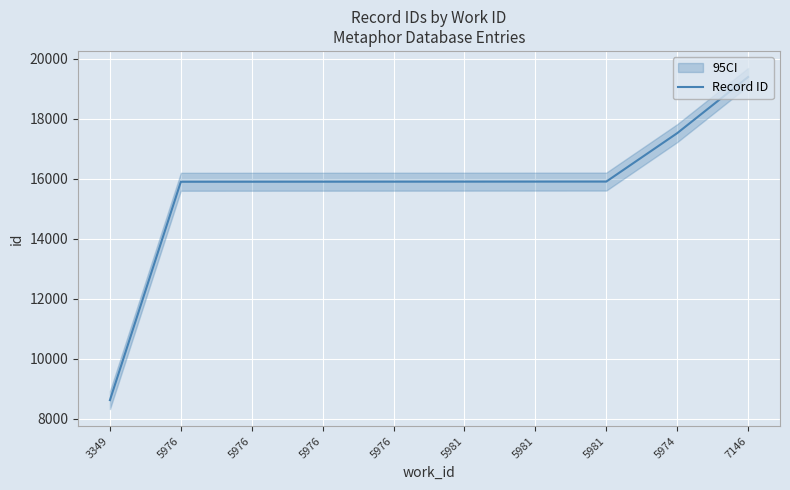

Which category has the highest value across all series?

7146